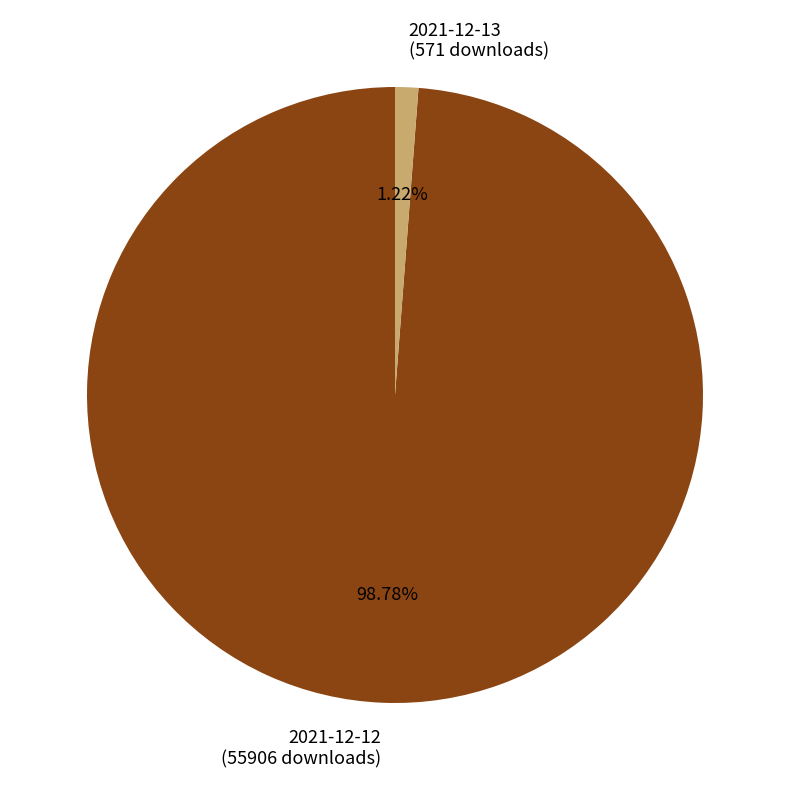

Does 2021-12-13 represent more than half of the total?

No